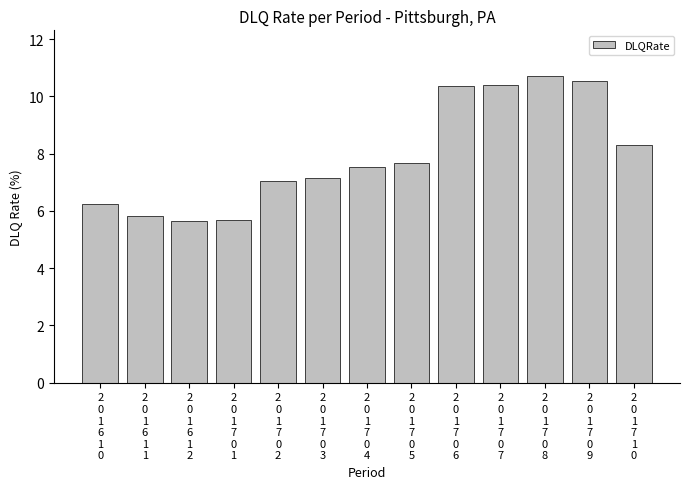

Which category has the highest value across all series?

2
0
1
7
0
8